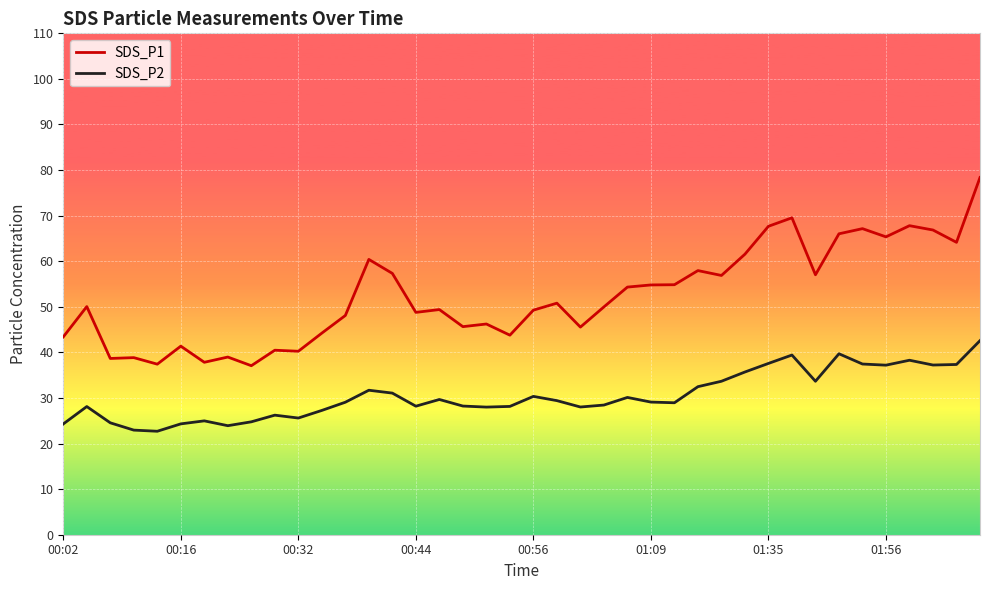

Rank the series by their average value, from lowest to highest.

SDS_P2, SDS_P1